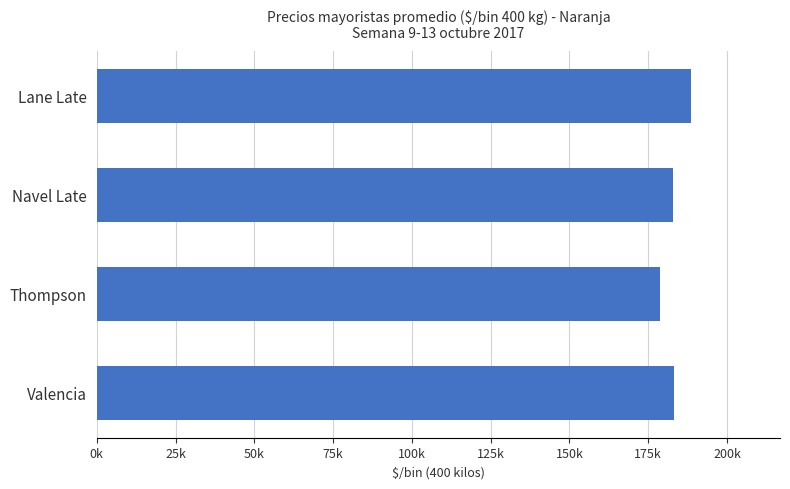

Does the chart contain stacked bars?

No